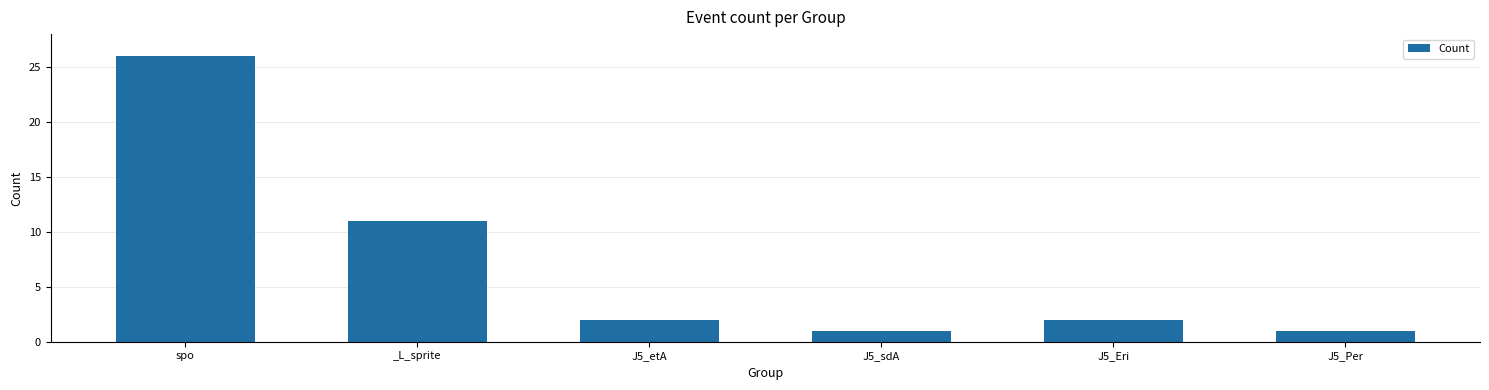

Count the number of data series in this chart.

1